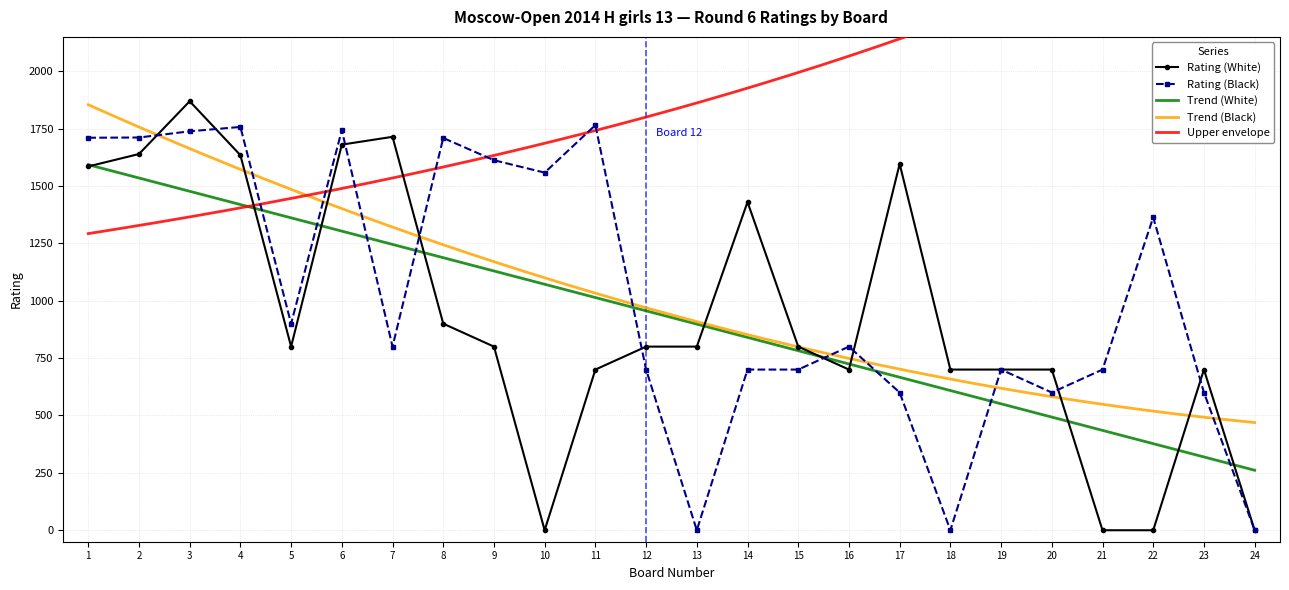

The value of Rating (White) at 23 is 700. True or false?

True